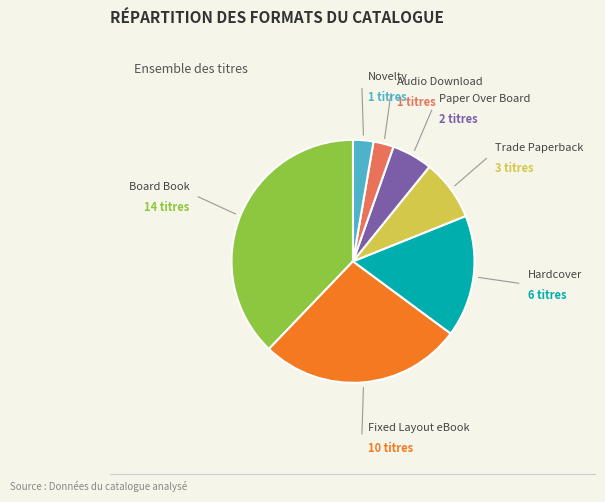

Which slice is the largest?

Board Book